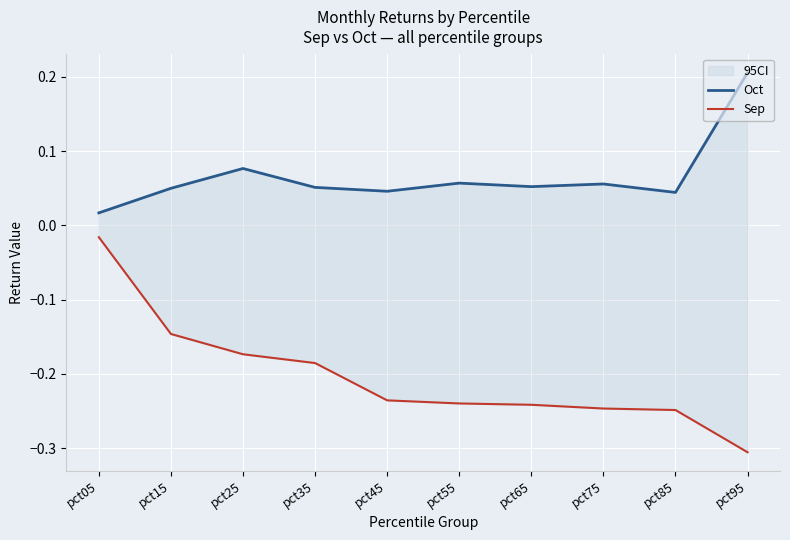

What is the sum of all Sep values?

-2.0